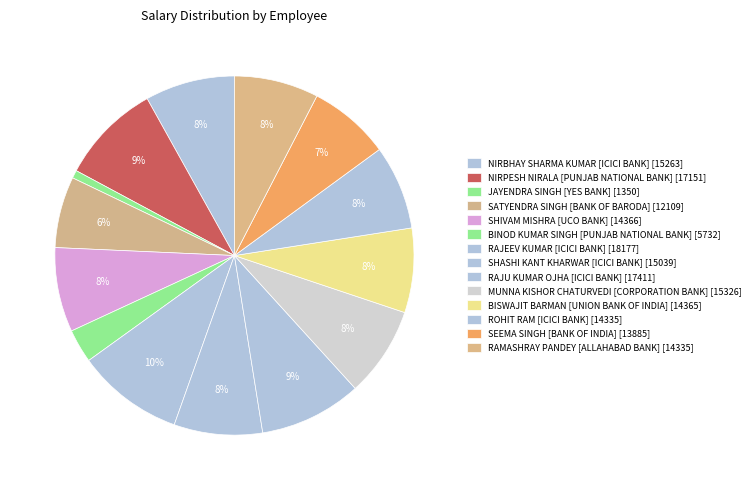

How many slices are in this pie chart?

14